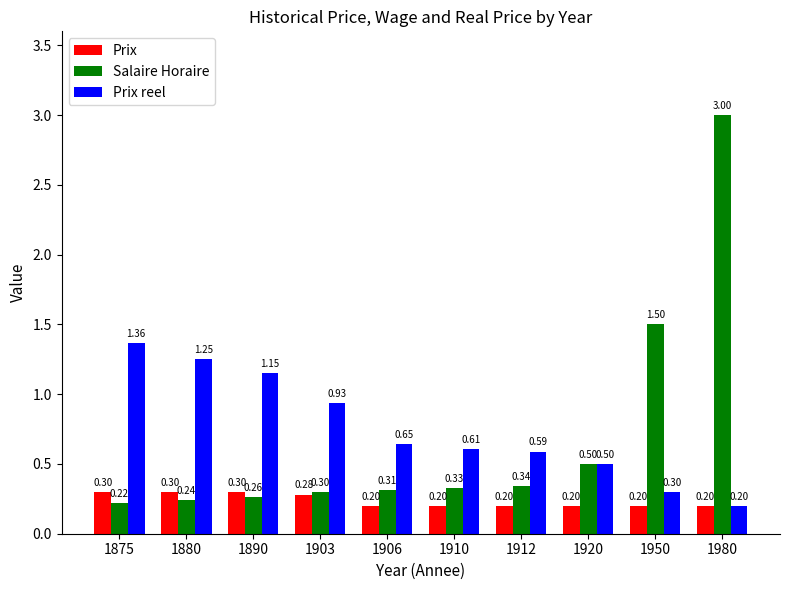

What is the minimum value shown in the chart?

0.2